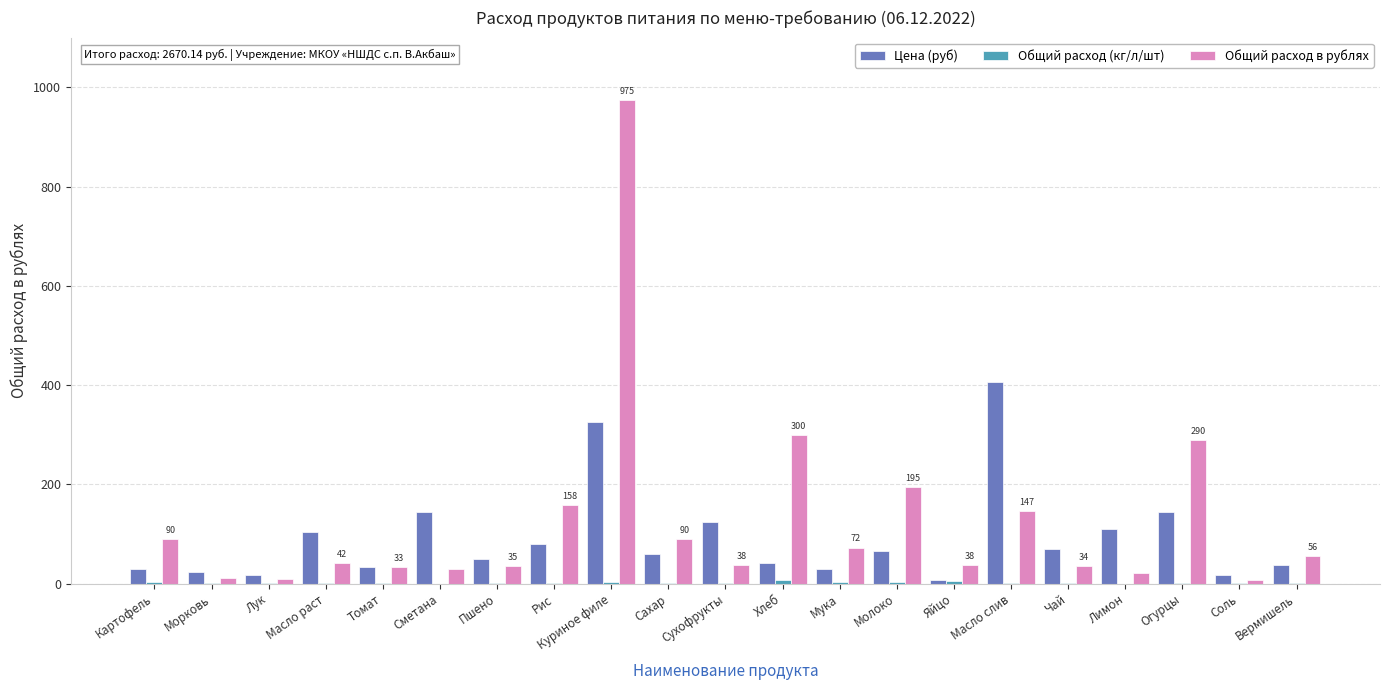

At which category does the chart reach its peak across all series?

Куриное филе